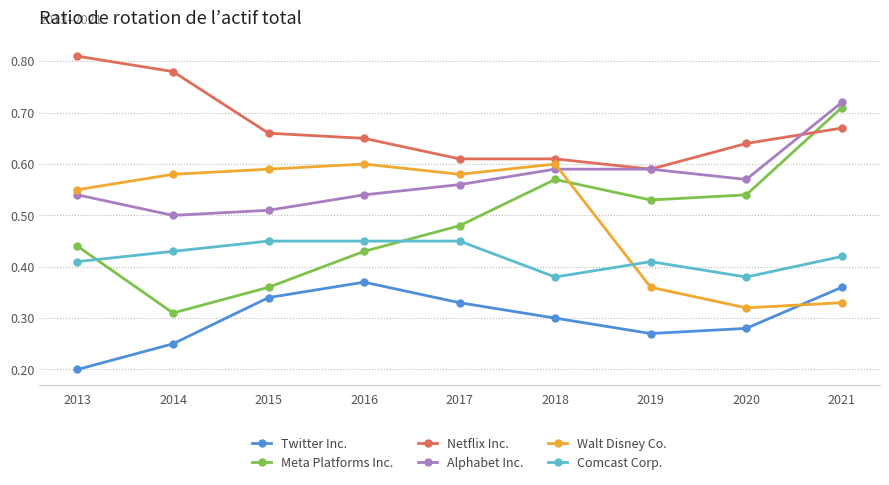

At how many categories does at least one series exceed 0?

9